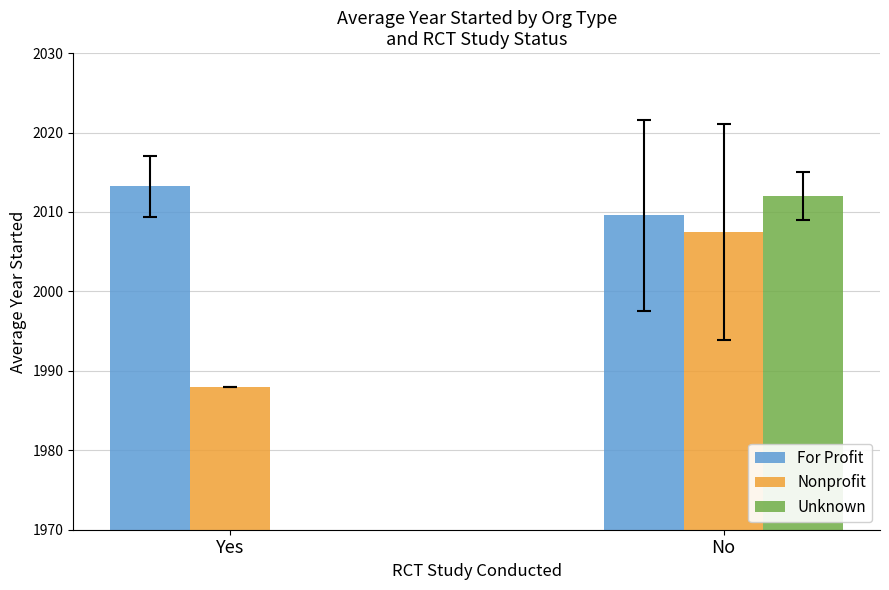

Reading left to right, transcribe all the data shown in this chart.

For Profit: Yes=2013.2	No=2009.6
Nonprofit: Yes=1988.0	No=2007.5
Unknown: Yes=0.0	No=2012.0